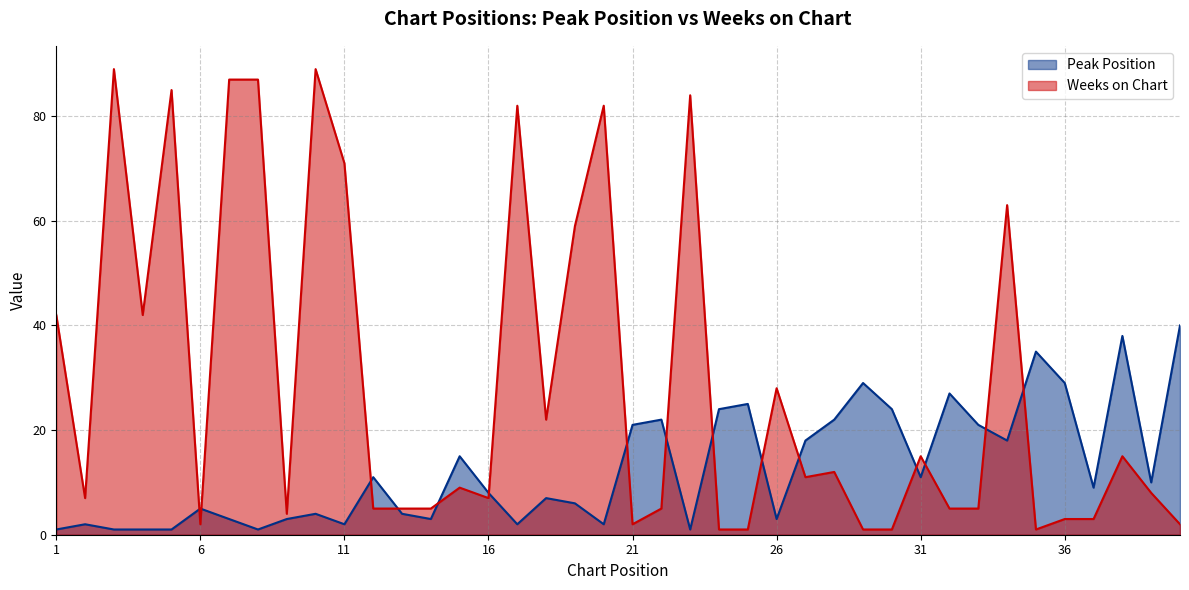

Is it true that Weeks on Chart equals 0 at 30?

False